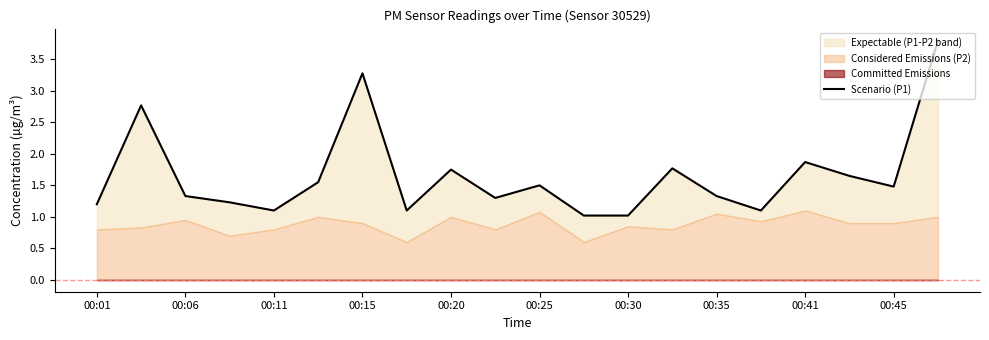

Does the chart have visible grid lines?

No